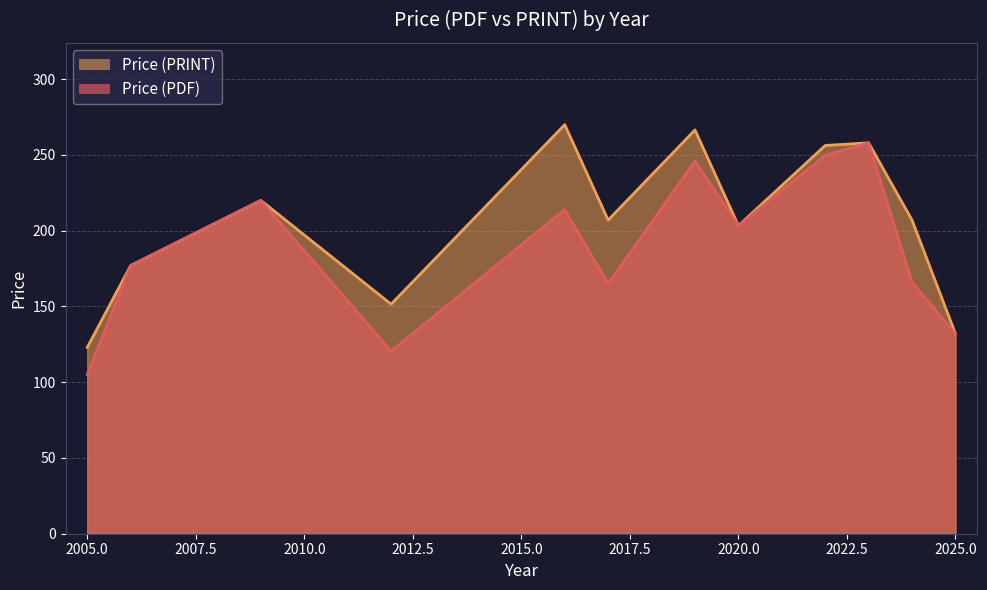

Which series has the largest range (max minus min)?

Price (PDF)